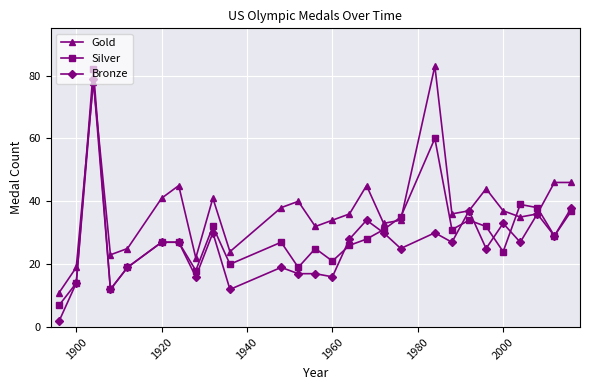

List the series in order of their overall mean, lowest first.

Bronze, Silver, Gold